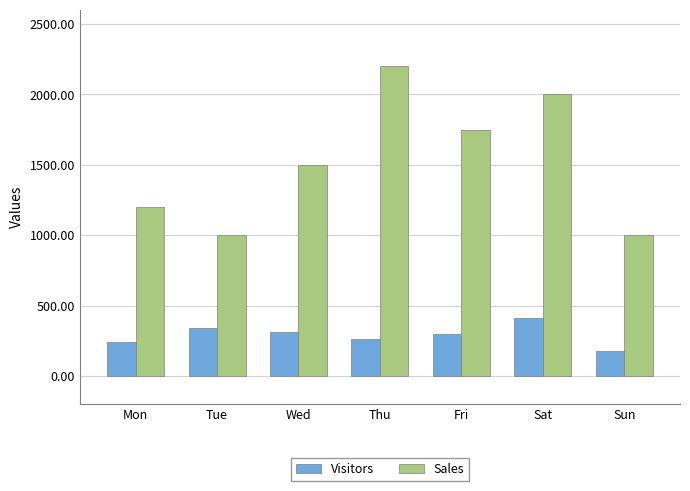

Count the number of data series in this chart.

2